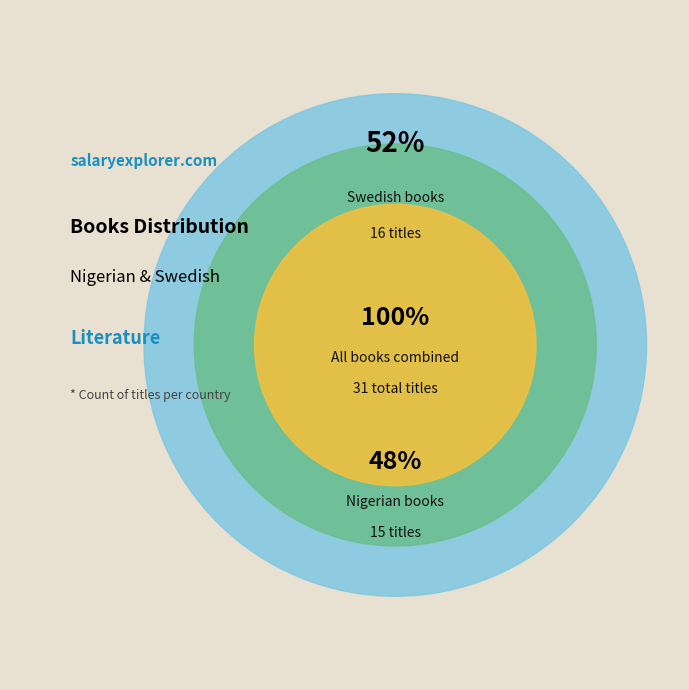

Approximately how many times larger is the value at Swedish compared to Nigerian?

1.1